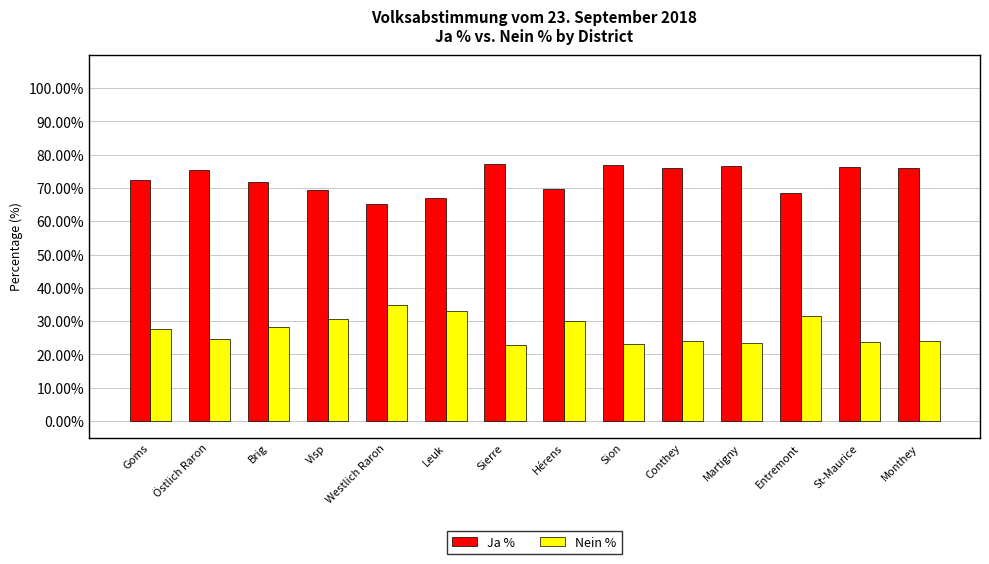

Is the value of Ja % at Hérens greater than the value of Nein % at Sierre?

Yes